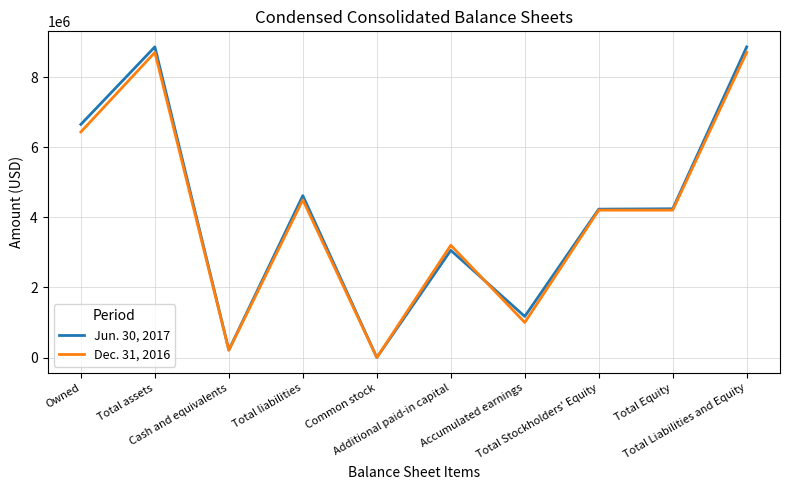

At how many categories does at least one series exceed 895054?

8